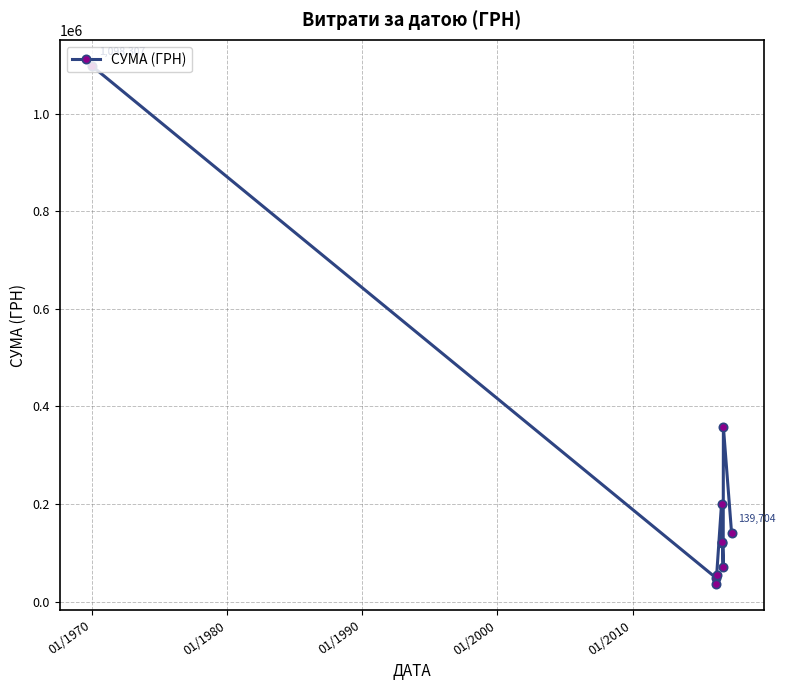

What is the minimum value shown in the chart?

35646.0